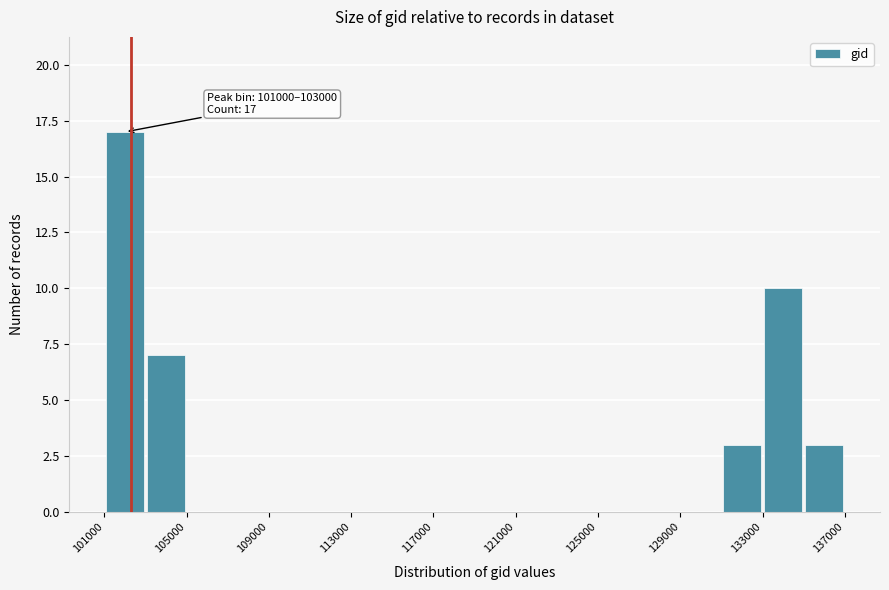

Which range on the x-axis has the tallest bar?

101000 to 103000